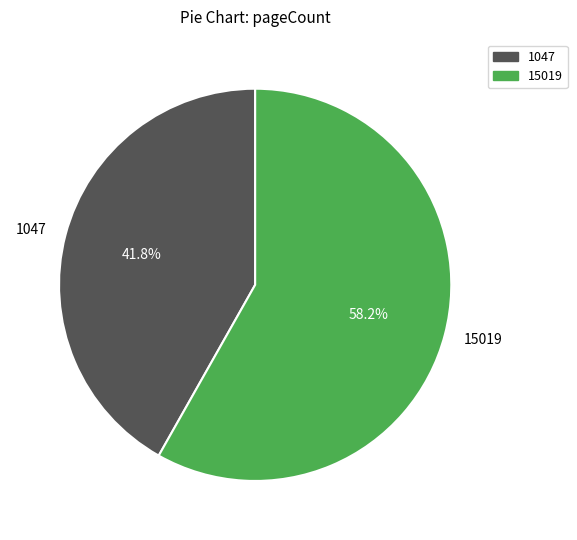

The 15019 slice represents 66% of the pie. True or false?

False